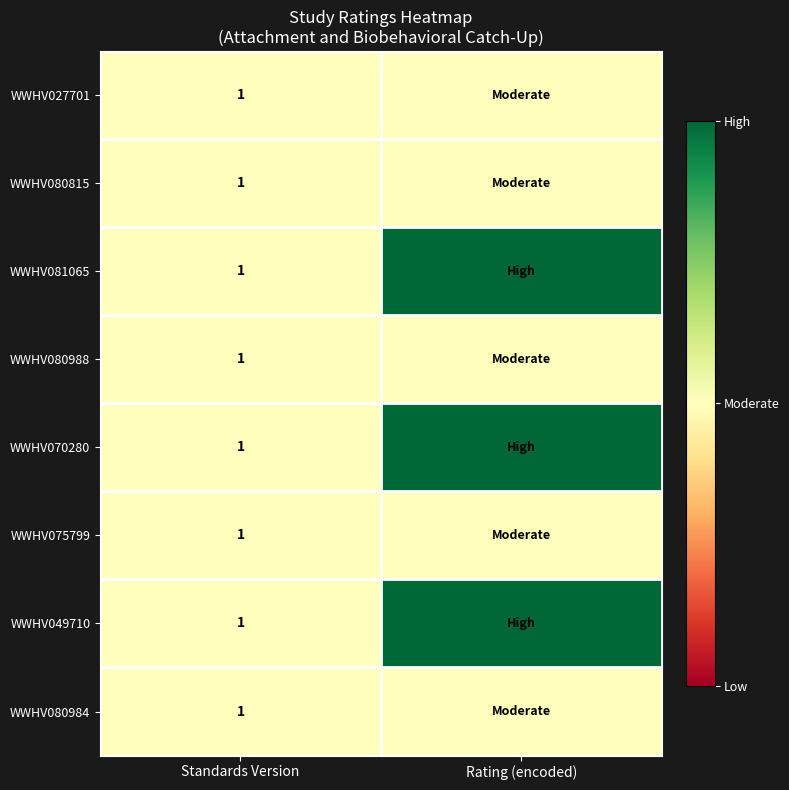

Count the number of data series in this chart.

8